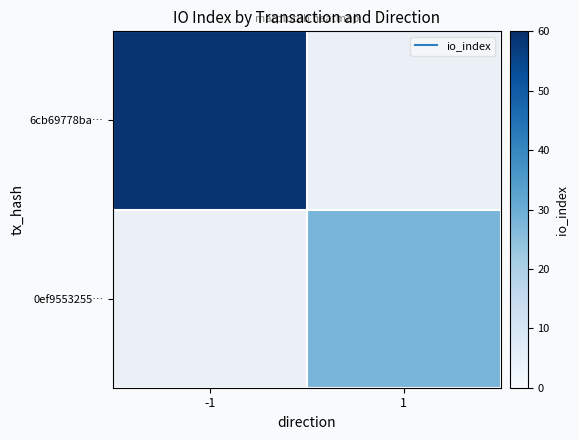

Rank the series by their average value, from highest to lowest.

6cb69778ba…, 0ef9553255…